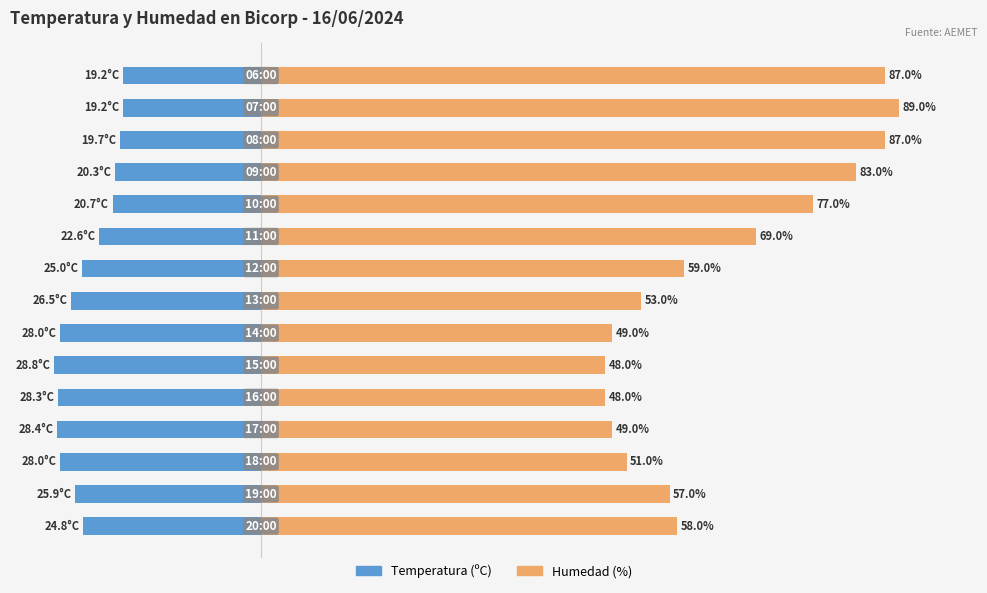

How many categories are shown in the chart?

15